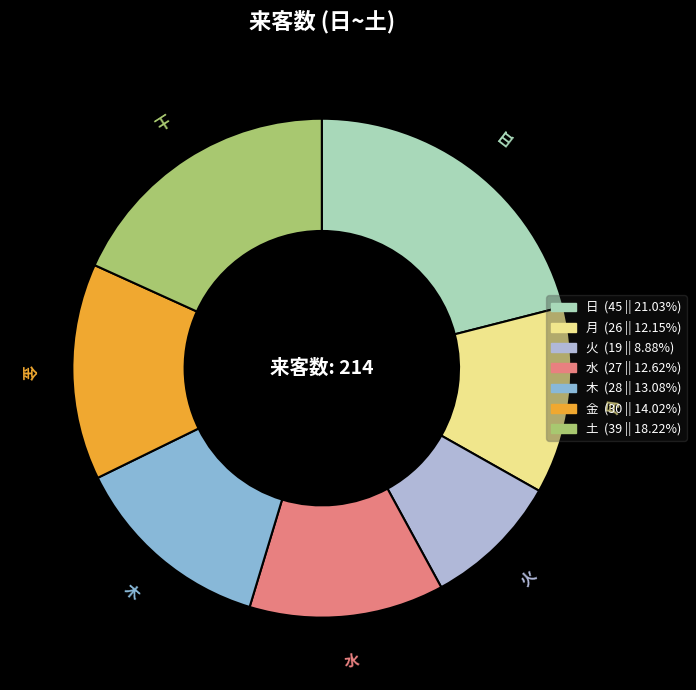

How many segments does this pie chart have?

7